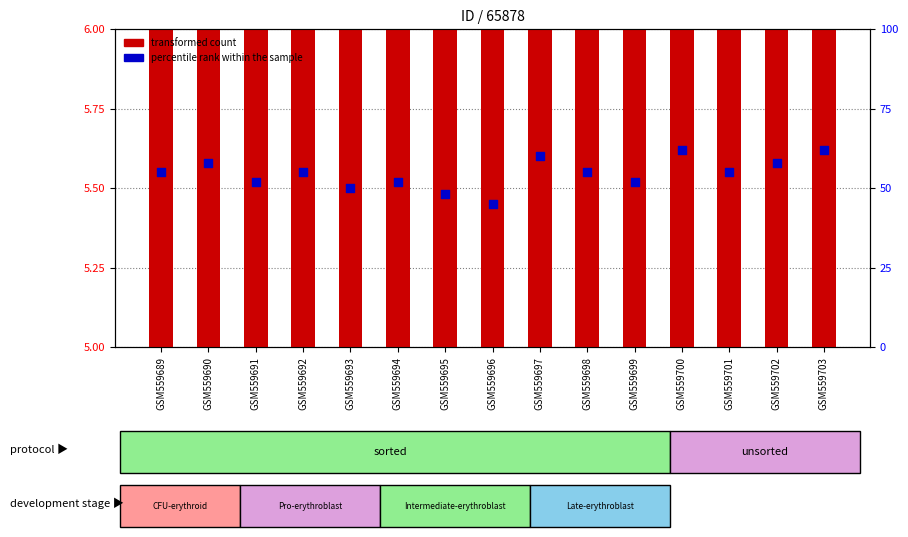

Is the value of transformed count at GSM559689 greater than the value of percentile rank within the sample at GSM559695?

No